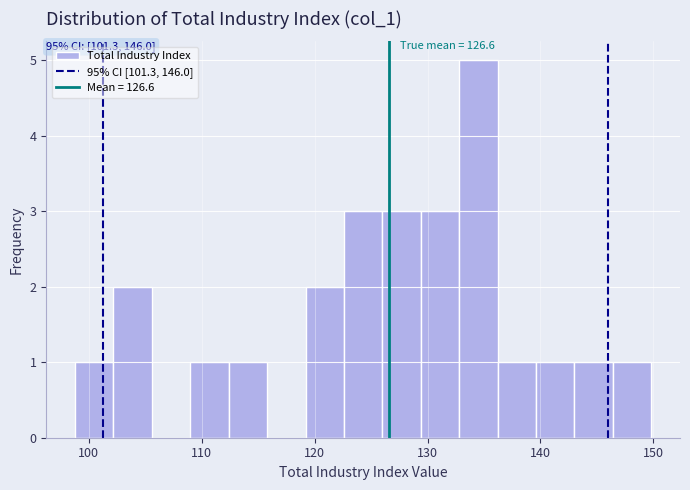

Around what value on the x-axis is the tallest bar? Give the approximate position of its centre, as read against the axis.

135